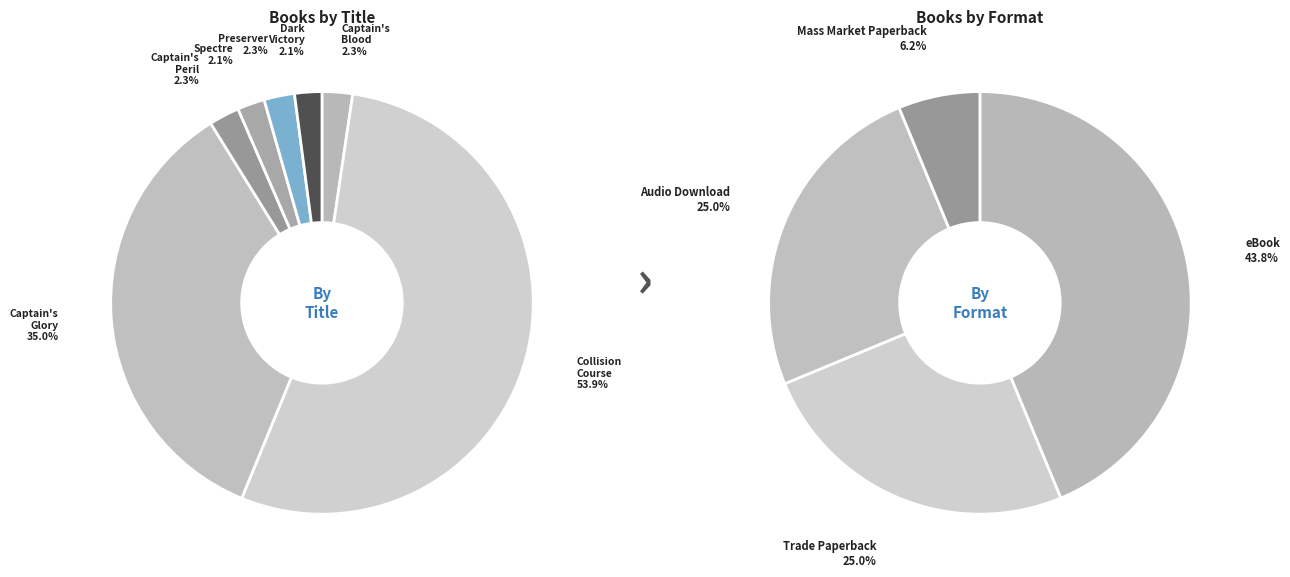

Which category accounts for the majority?

Star Trek: Academy: Collision Course